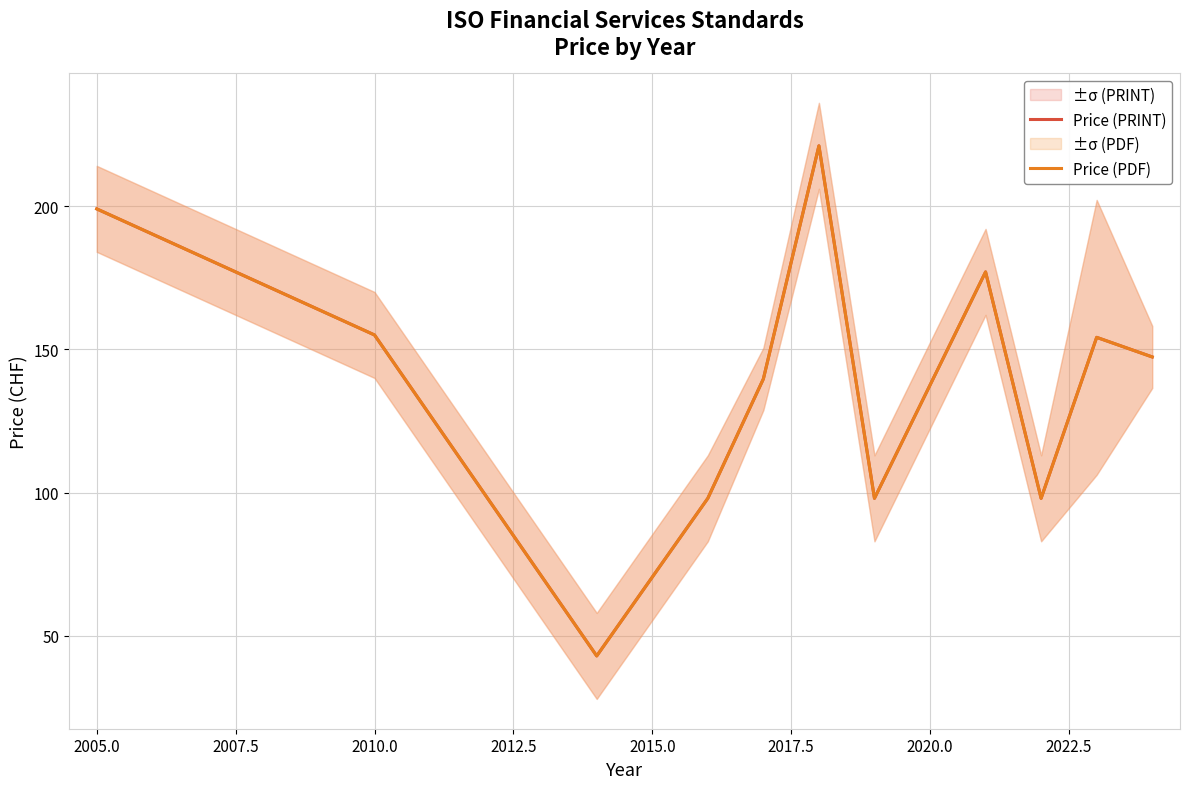

What are all the series names shown in the legend?

Price (PRINT), Price (PDF)